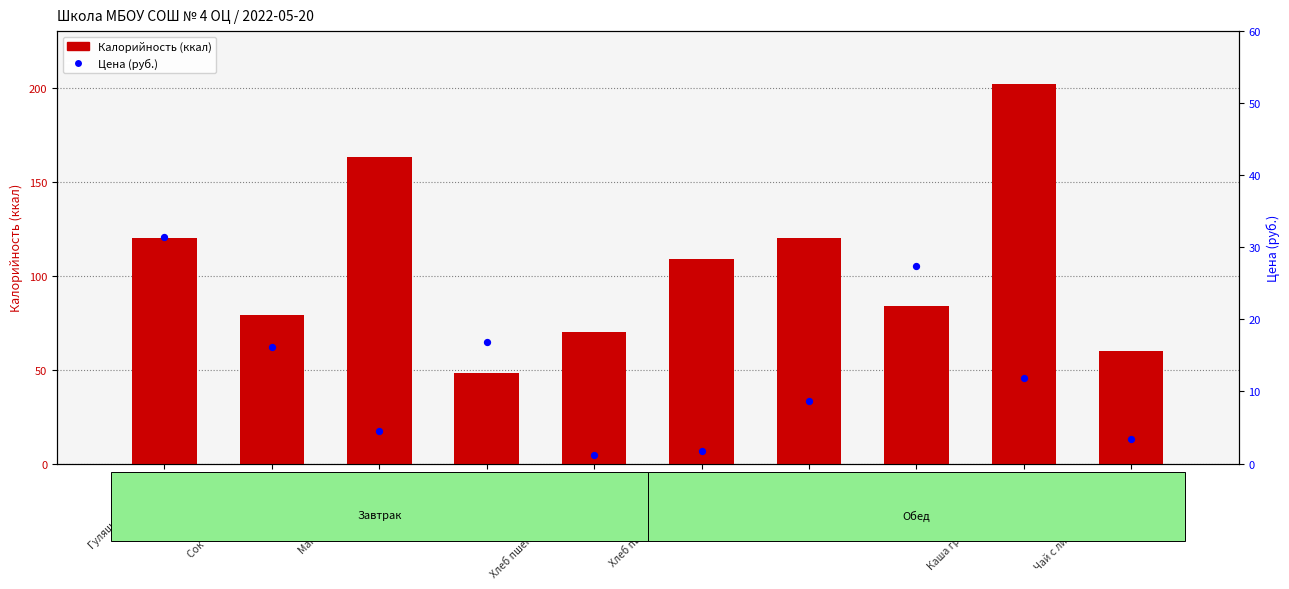

Is the value of Калорийность at Хлеб пшеничный (завтрак) greater than the value of Цена (руб.) at Гуляш из говядины?

Yes